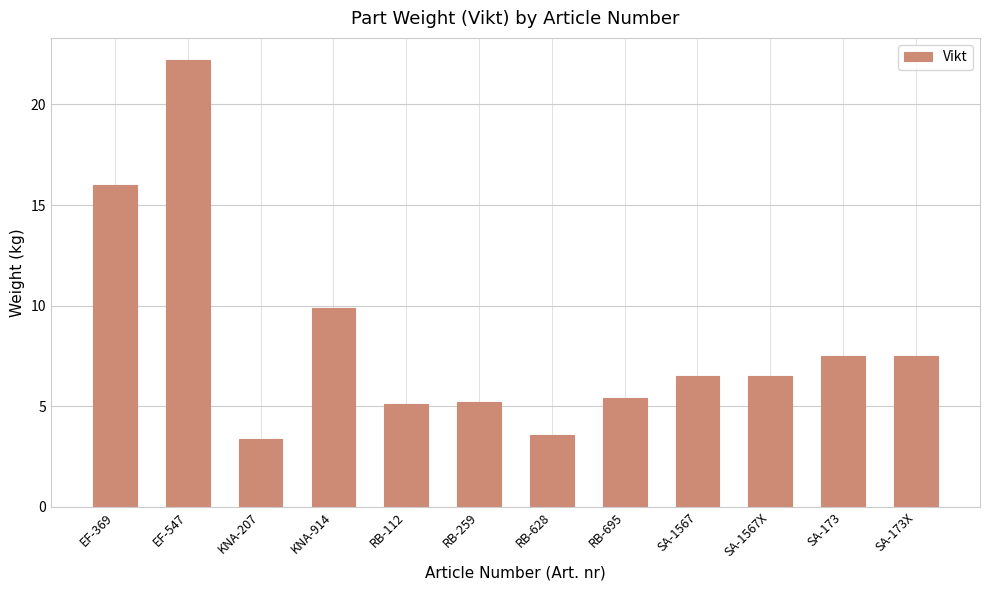

How many categories are shown in the chart?

12